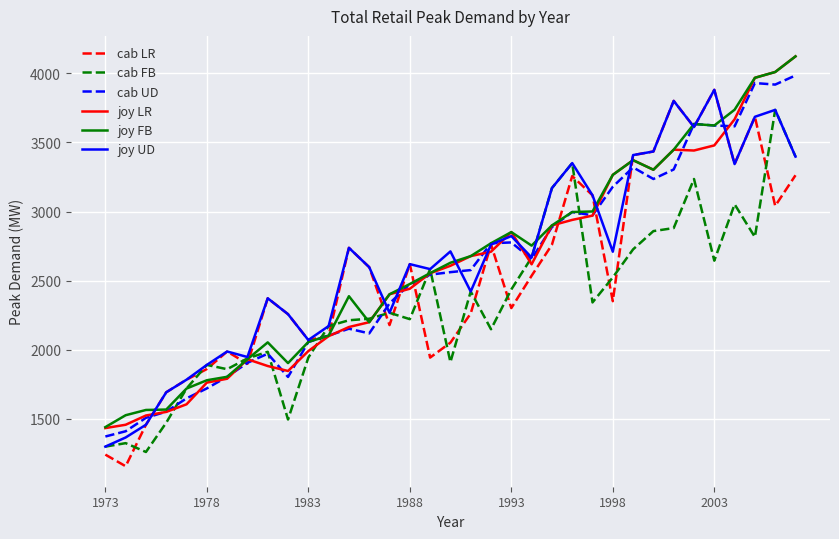

What is the maximum value shown in the chart?

4123